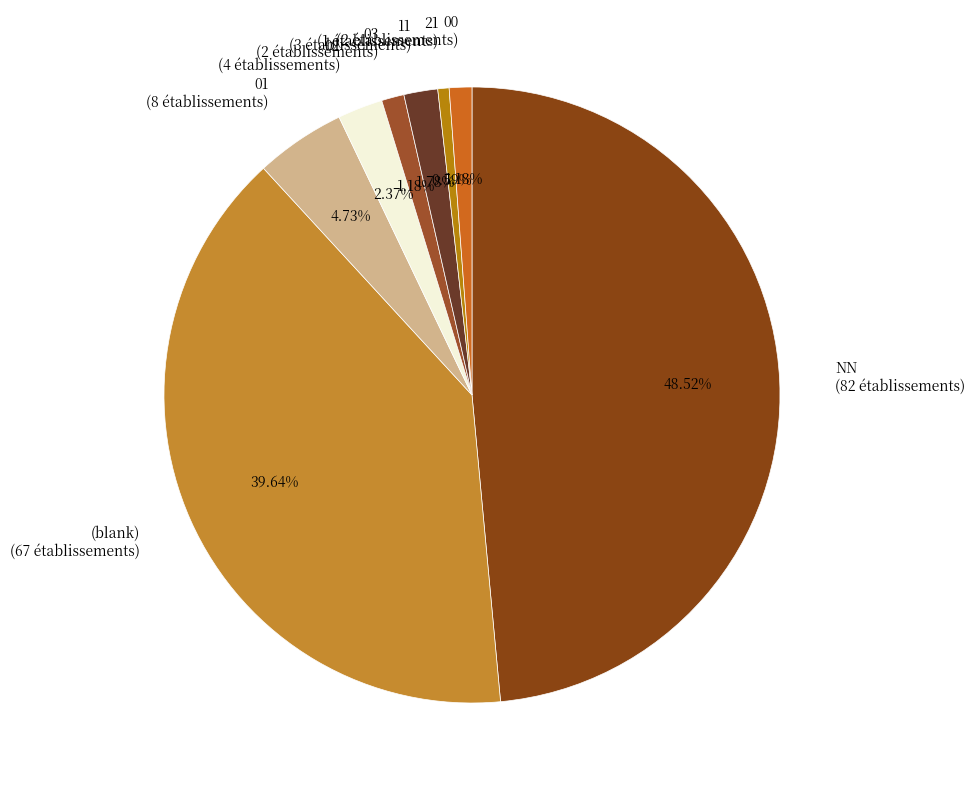

To the nearest percent, what portion does 00 represent?

1%